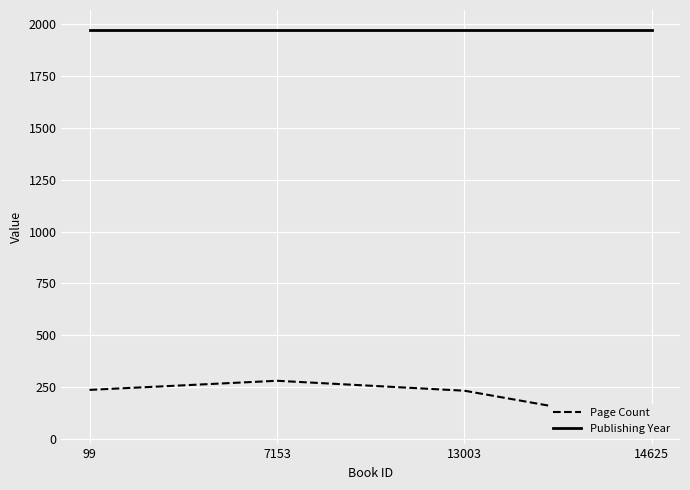

Rank the series at 99 from lowest to highest value.

Page Count, Publishing Year